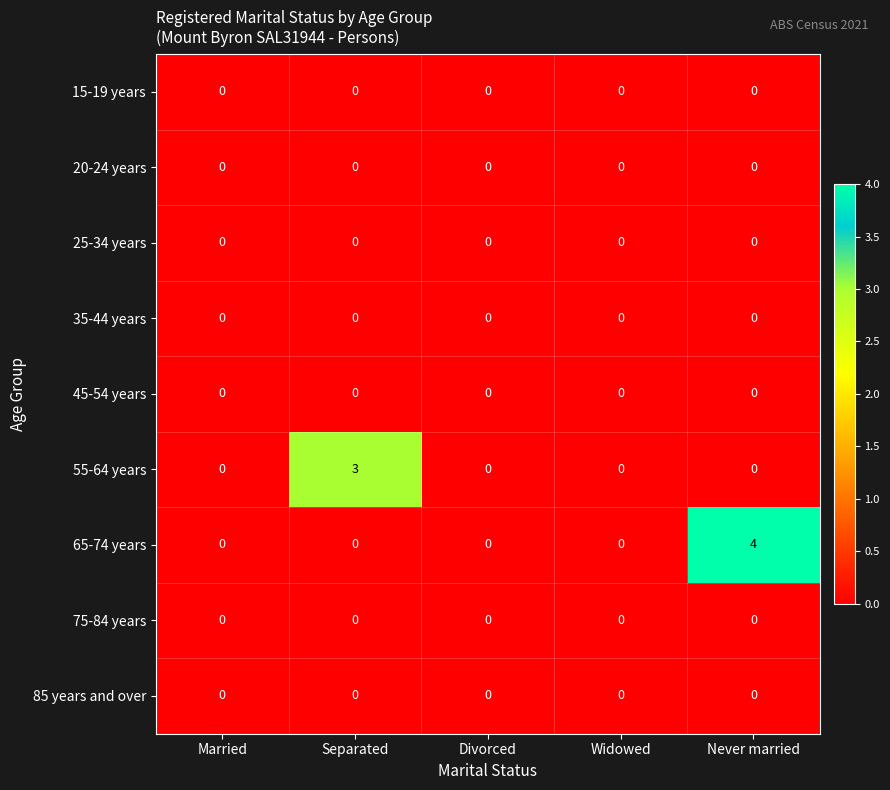

Between Widowed and Never married, which series saw the biggest shift?

65-74 years